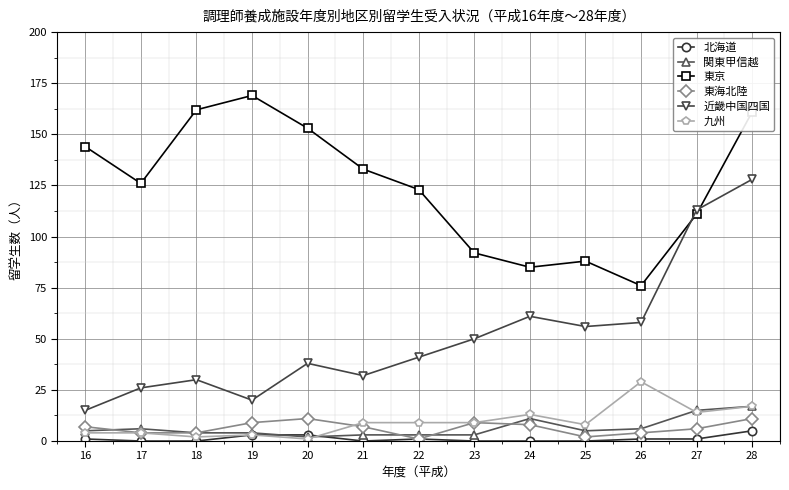

Reading left to right, extract all data points from this chart.

北海道: 1	0	0	3	3	0	1	0	0	0	1	1	5
関東甲信越: 5	6	4	4	2	3	3	3	11	5	6	15	17
東京: 144	126	162	169	153	133	123	92	85	88	76	111	161
東海北陸: 7	4	4	9	11	7	1	9	8	2	4	6	11
近畿中国四国: 15	26	30	20	38	32	41	50	61	56	58	113	128
九州: 4	4	2	3	1	9	9	9	13	8	29	14	17